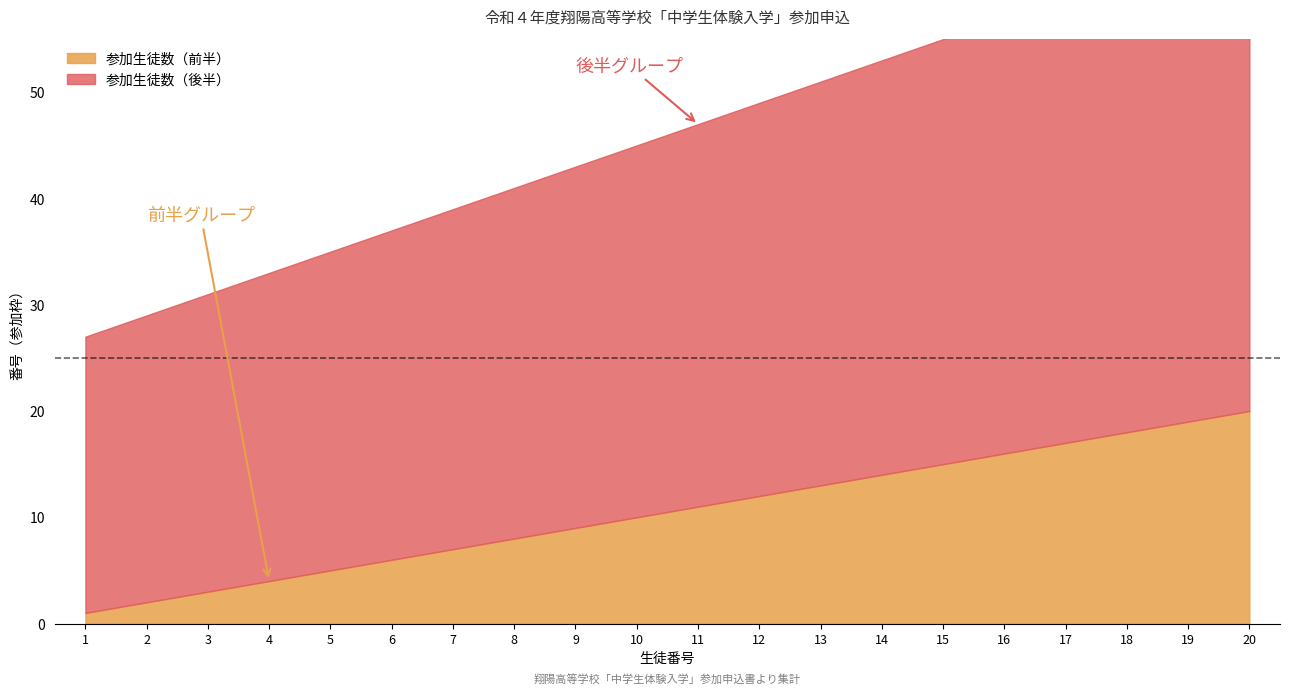

What is the difference between the highest and lowest values at 8?

25